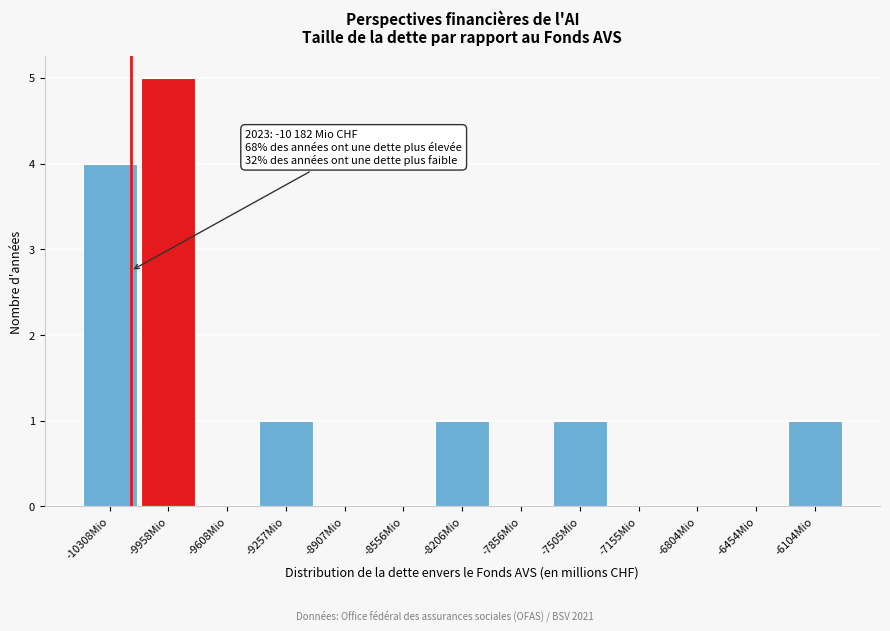

Which range on the x-axis has the tallest bar?

-10150 to -9800